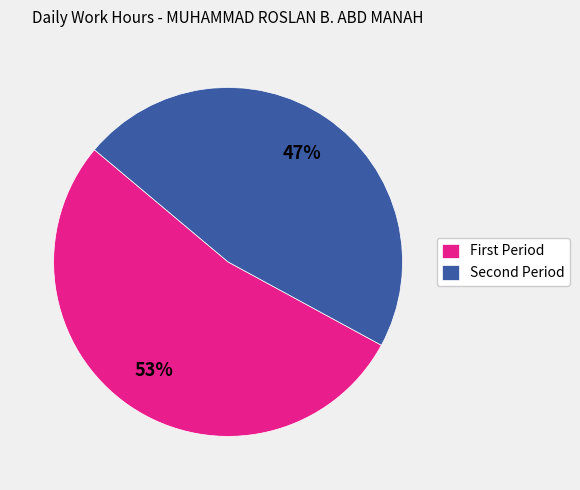

Which category has the smallest portion of the pie?

Second Period